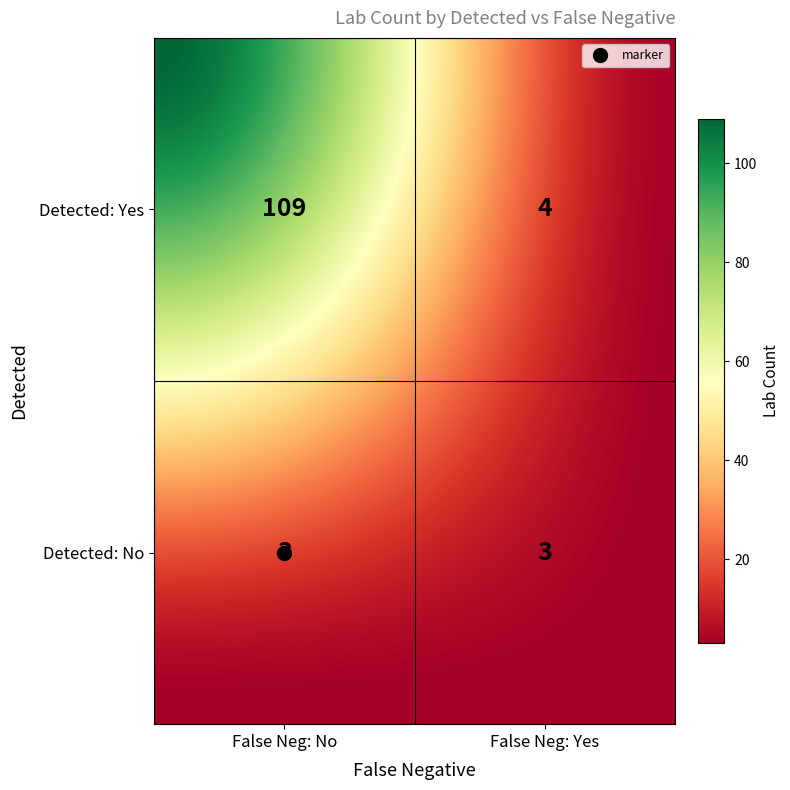

What value does the Detected: No series have at Detected: Yes?

3